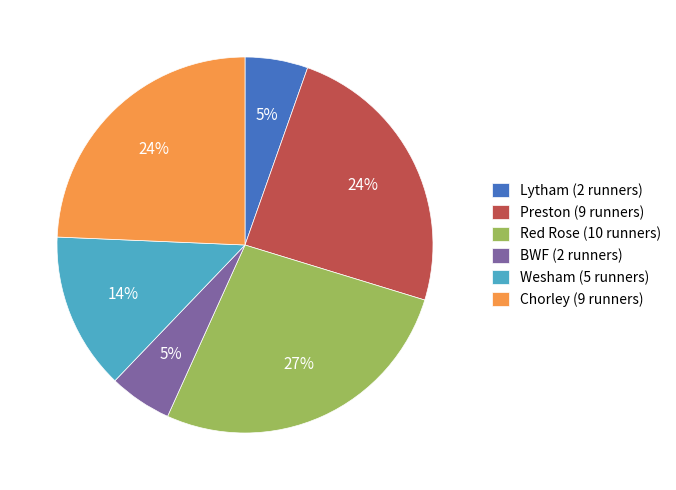

Approximately how many times larger is the value at Red Rose (10 runners) compared to Preston (9 runners)?

1.1